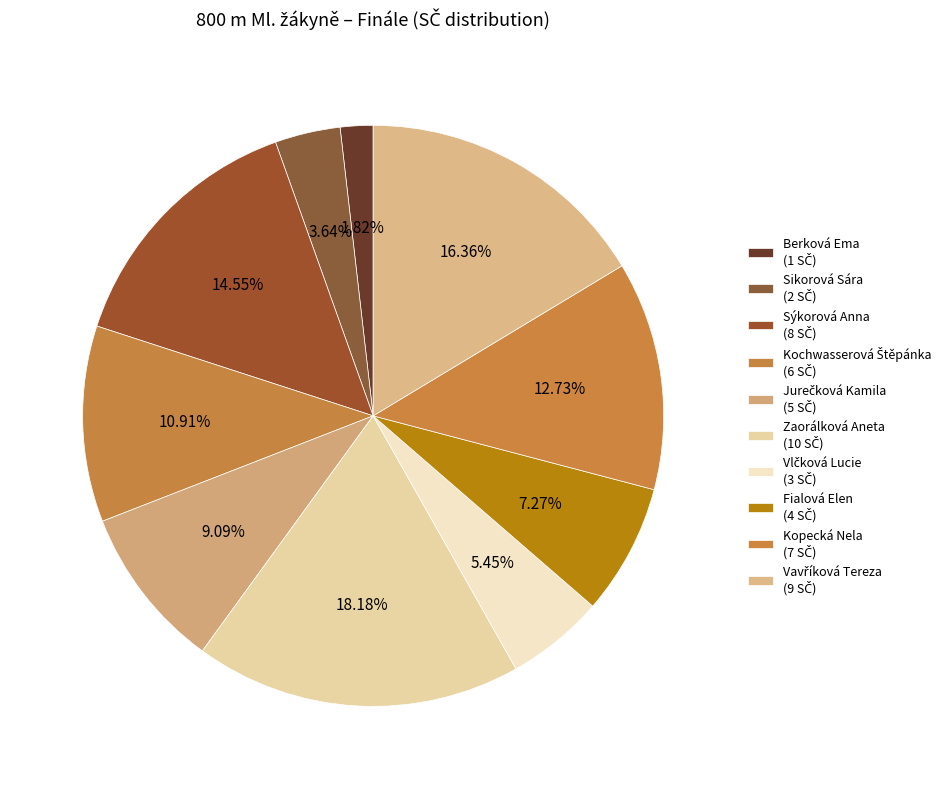

Count the number of slices in the pie.

10